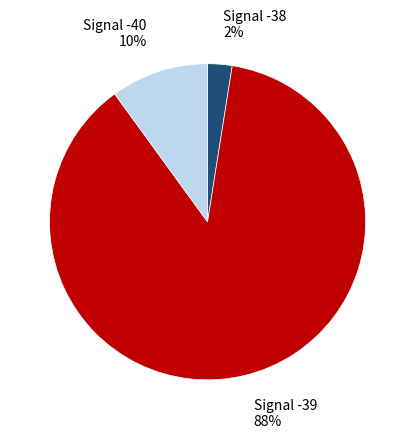

How many slices are in this pie chart?

3